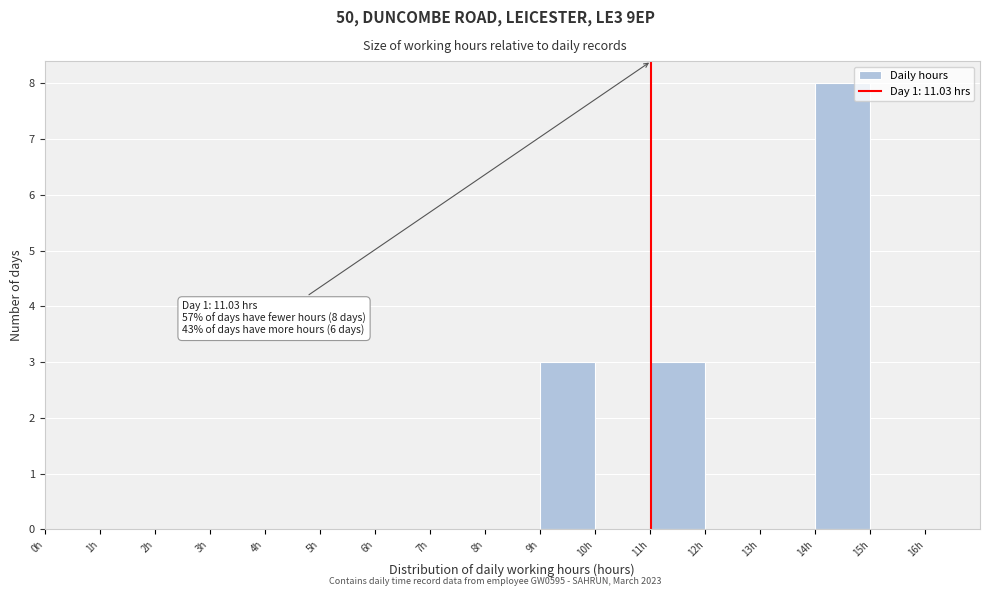

Which range on the x-axis has the tallest bar?

14 to 15